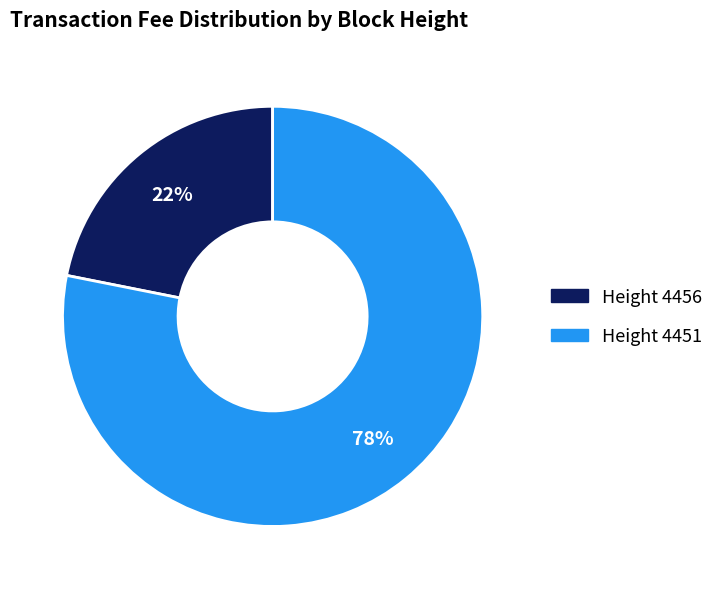

To the nearest percent, what is the average slice percentage?

50%